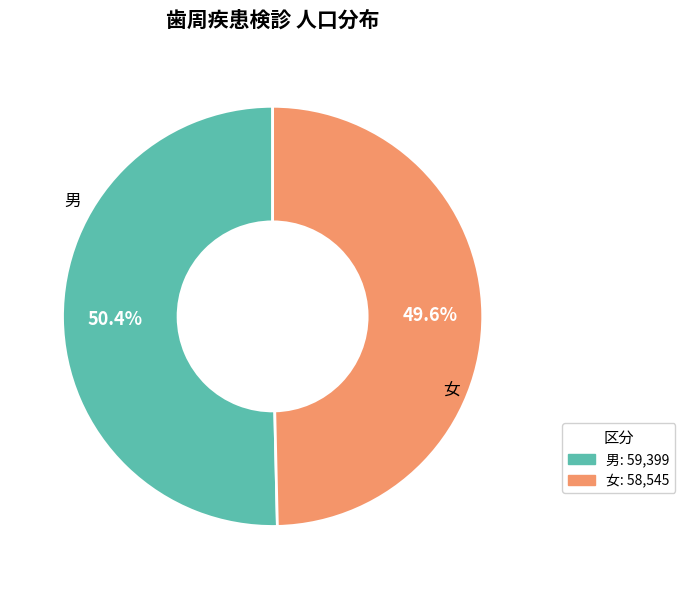

How much of the chart is everything except 女?

50.4%